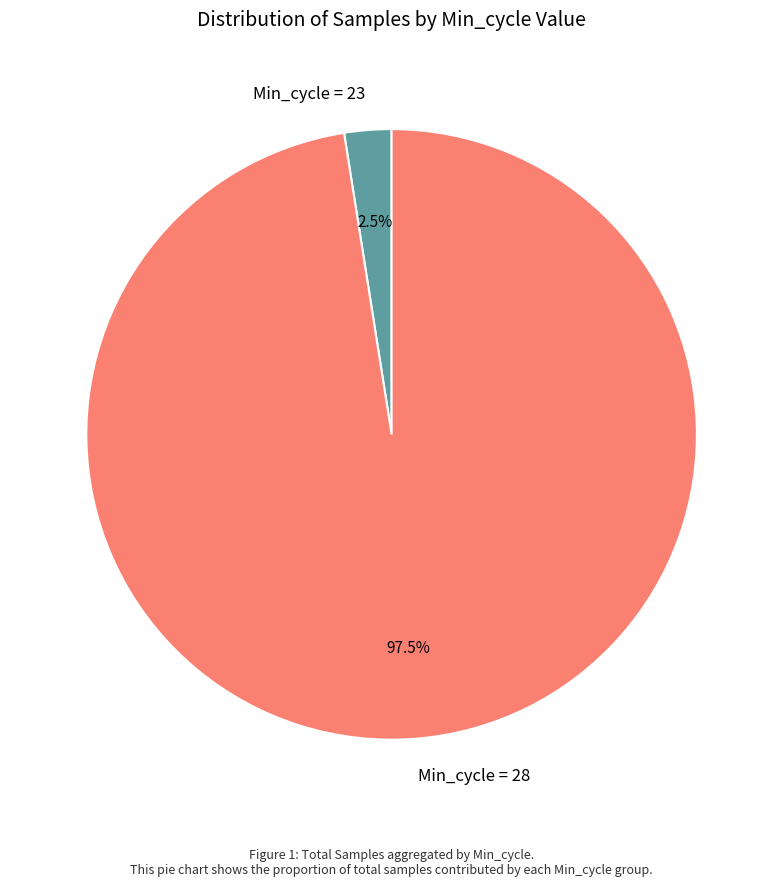

How many slices are in this pie chart?

2